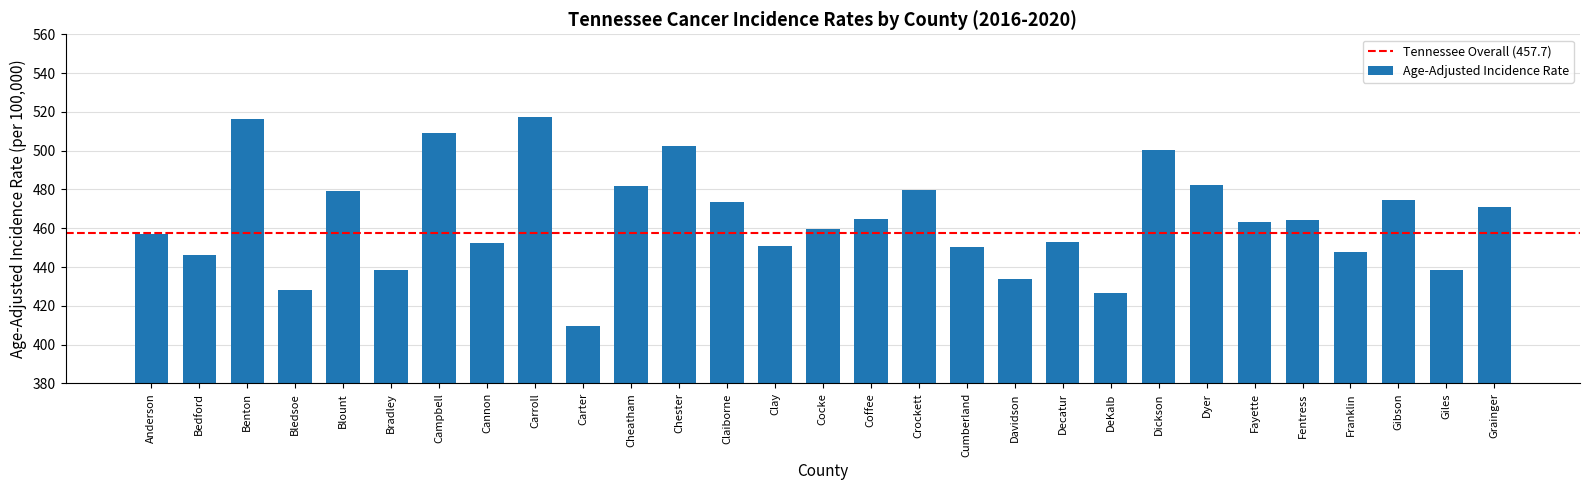

The value at Davidson is 690.5. True or false?

False